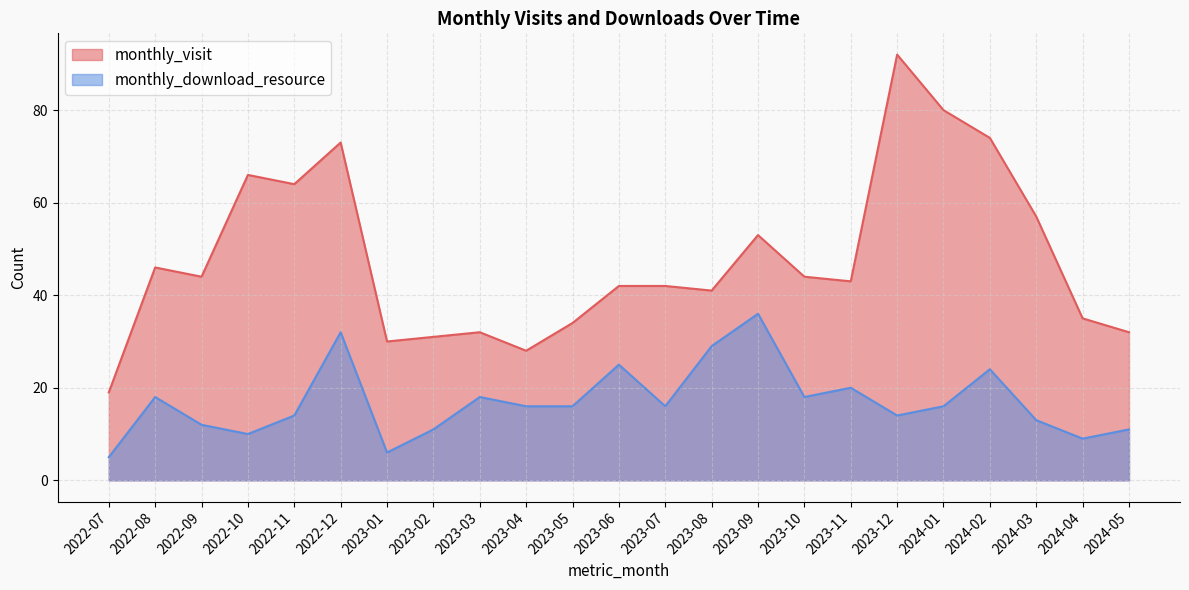

How many data points in monthly_visit are less than 43?

11